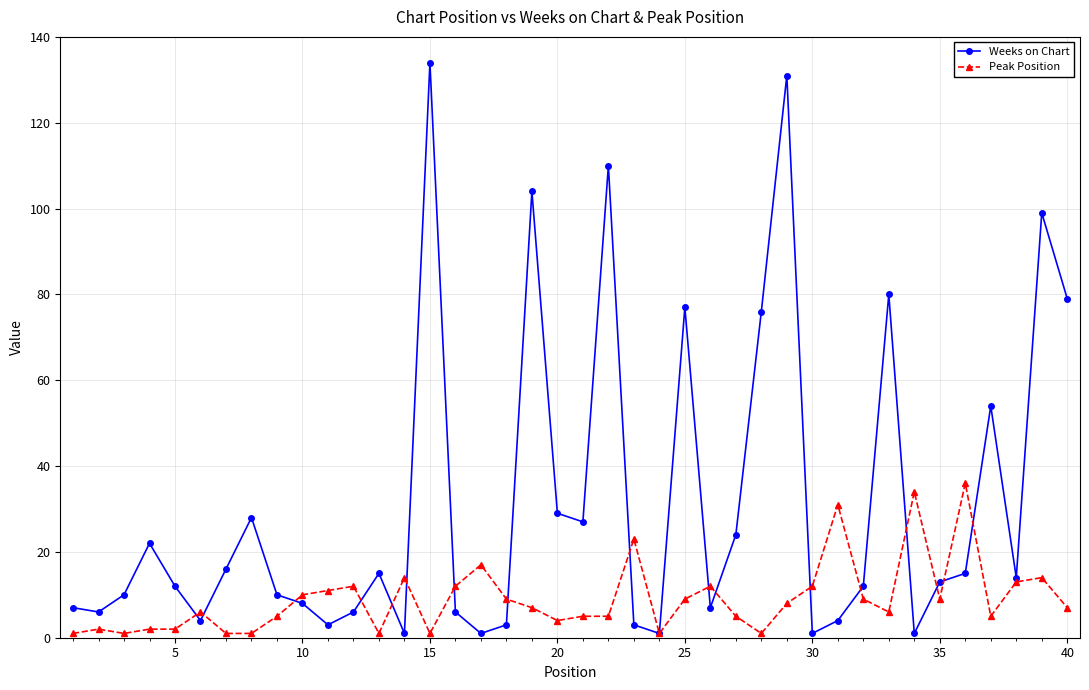

True or false: Peak Position has more than 0 interior local peaks.

True